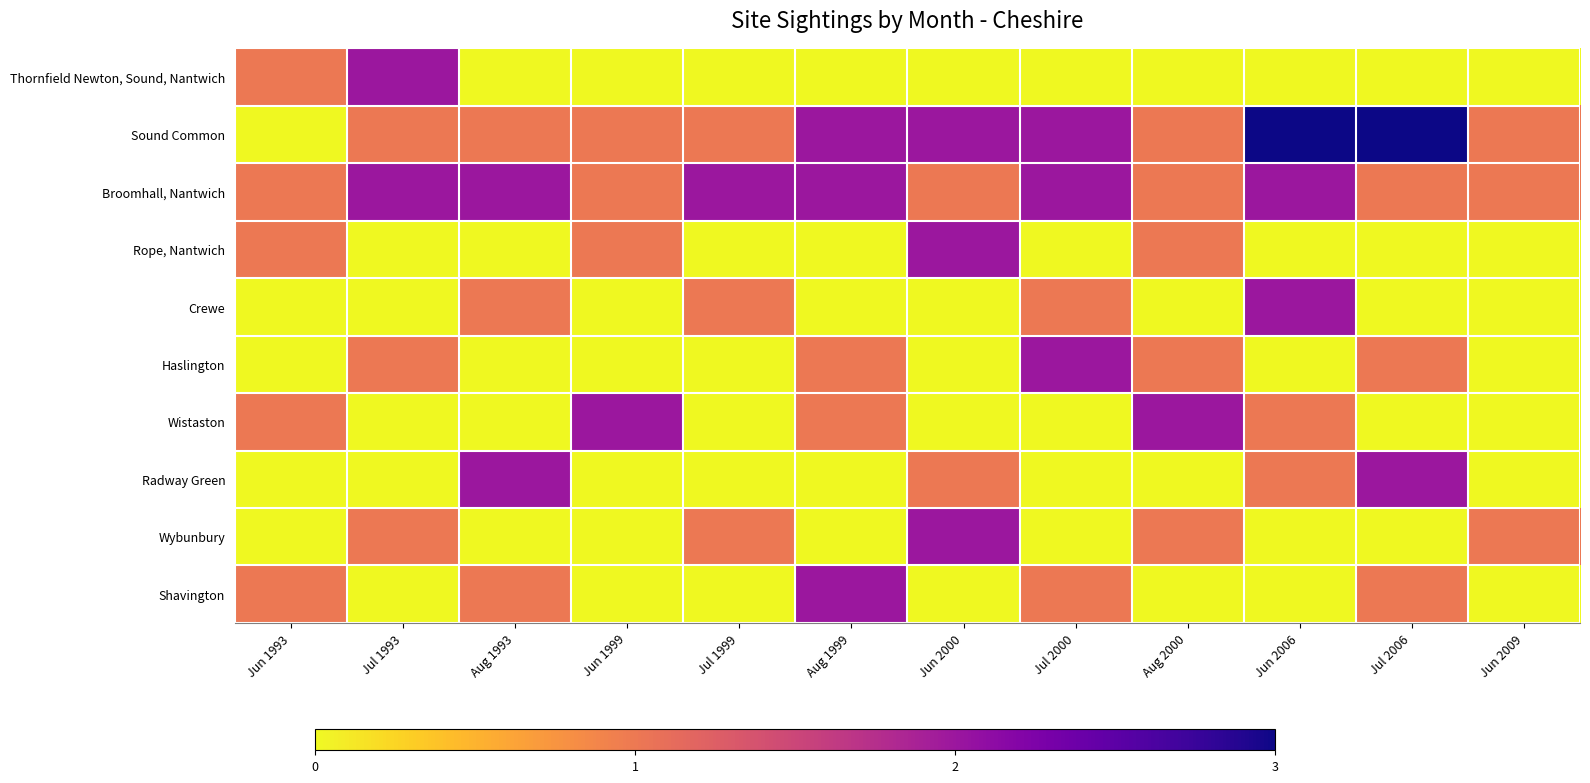

Reading left to right, extract all data points from this chart.

Thornfield Newton, Sound, Nantwich: Jun 1993=1	Jul 1993=2	Aug 1993=0	Jun 1999=0	Jul 1999=0	Aug 1999=0	Jun 2000=0	Jul 2000=0	Aug 2000=0	Jun 2006=0	Jul 2006=0	Jun 2009=0
Sound Common: Jun 1993=0	Jul 1993=1	Aug 1993=1	Jun 1999=1	Jul 1999=1	Aug 1999=2	Jun 2000=2	Jul 2000=2	Aug 2000=1	Jun 2006=3	Jul 2006=3	Jun 2009=1
Broomhall, Nantwich: Jun 1993=1	Jul 1993=2	Aug 1993=2	Jun 1999=1	Jul 1999=2	Aug 1999=2	Jun 2000=1	Jul 2000=2	Aug 2000=1	Jun 2006=2	Jul 2006=1	Jun 2009=1
Rope, Nantwich: Jun 1993=1	Jul 1993=0	Aug 1993=0	Jun 1999=1	Jul 1999=0	Aug 1999=0	Jun 2000=2	Jul 2000=0	Aug 2000=1	Jun 2006=0	Jul 2006=0	Jun 2009=0
Crewe: Jun 1993=0	Jul 1993=0	Aug 1993=1	Jun 1999=0	Jul 1999=1	Aug 1999=0	Jun 2000=0	Jul 2000=1	Aug 2000=0	Jun 2006=2	Jul 2006=0	Jun 2009=0
Haslington: Jun 1993=0	Jul 1993=1	Aug 1993=0	Jun 1999=0	Jul 1999=0	Aug 1999=1	Jun 2000=0	Jul 2000=2	Aug 2000=1	Jun 2006=0	Jul 2006=1	Jun 2009=0
Wistaston: Jun 1993=1	Jul 1993=0	Aug 1993=0	Jun 1999=2	Jul 1999=0	Aug 1999=1	Jun 2000=0	Jul 2000=0	Aug 2000=2	Jun 2006=1	Jul 2006=0	Jun 2009=0
Radway Green: Jun 1993=0	Jul 1993=0	Aug 1993=2	Jun 1999=0	Jul 1999=0	Aug 1999=0	Jun 2000=1	Jul 2000=0	Aug 2000=0	Jun 2006=1	Jul 2006=2	Jun 2009=0
Wybunbury: Jun 1993=0	Jul 1993=1	Aug 1993=0	Jun 1999=0	Jul 1999=1	Aug 1999=0	Jun 2000=2	Jul 2000=0	Aug 2000=1	Jun 2006=0	Jul 2006=0	Jun 2009=1
Shavington: Jun 1993=1	Jul 1993=0	Aug 1993=1	Jun 1999=0	Jul 1999=0	Aug 1999=2	Jun 2000=0	Jul 2000=1	Aug 2000=0	Jun 2006=0	Jul 2006=1	Jun 2009=0